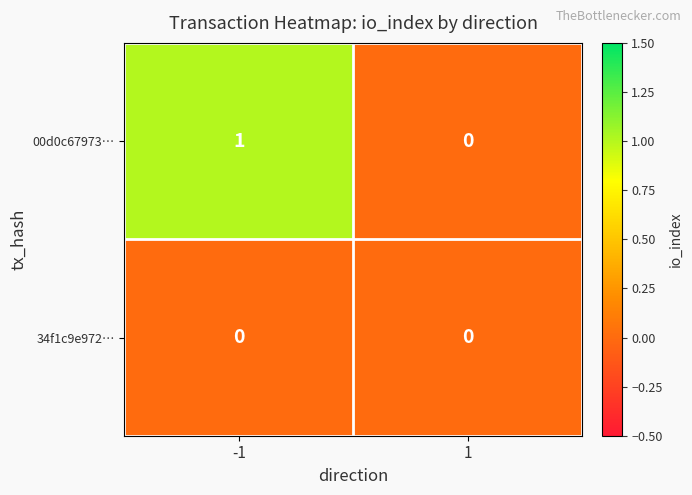

Which series has the largest total across all categories?

00d0c67973…